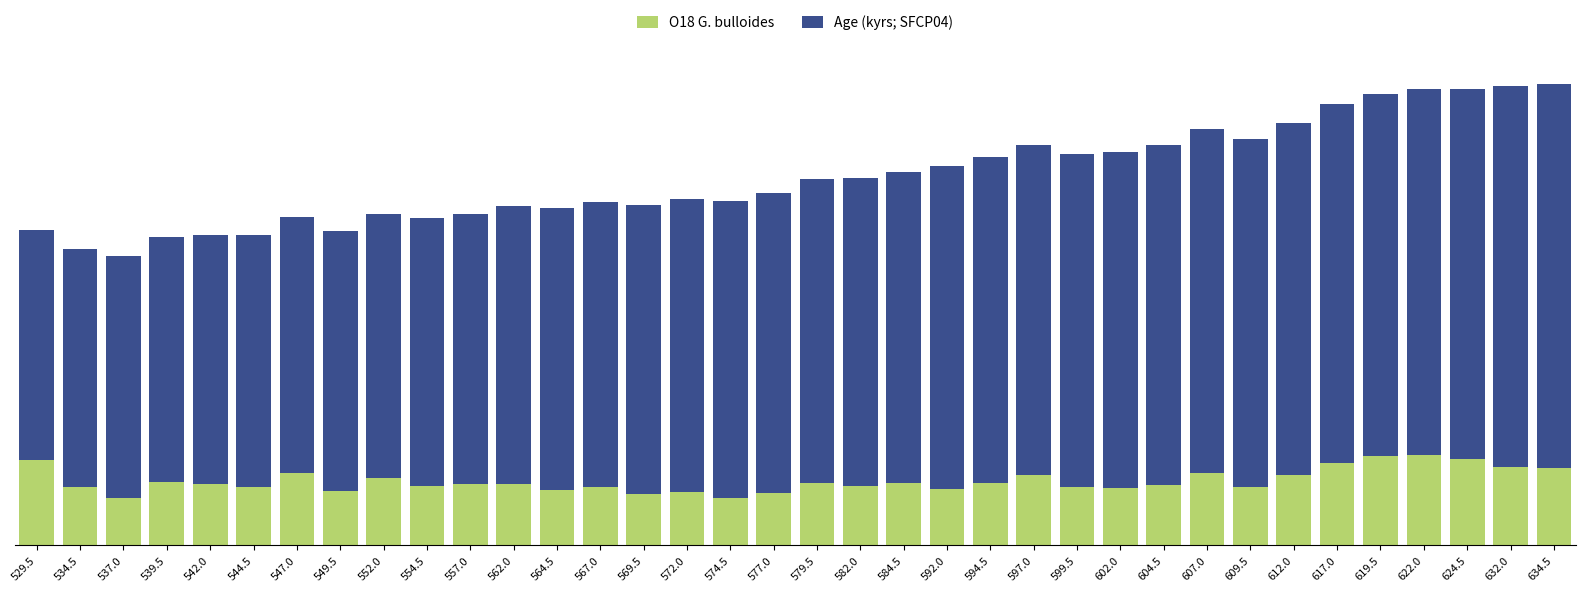

What is the label of the 25th bar from the left?

599.5